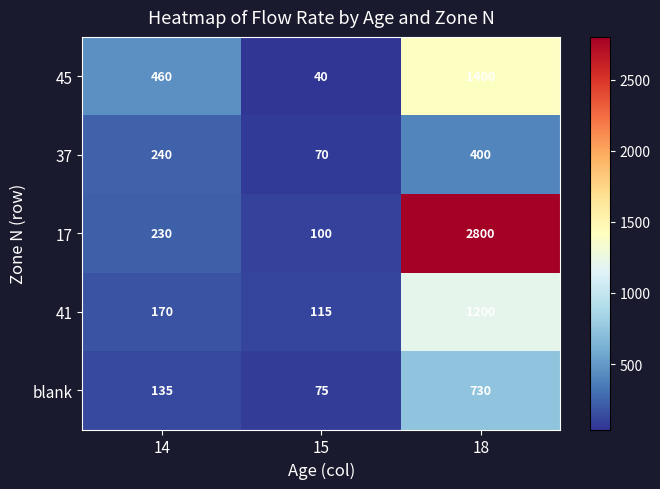

What is the sum of the 41 values at 14 and 15?

285